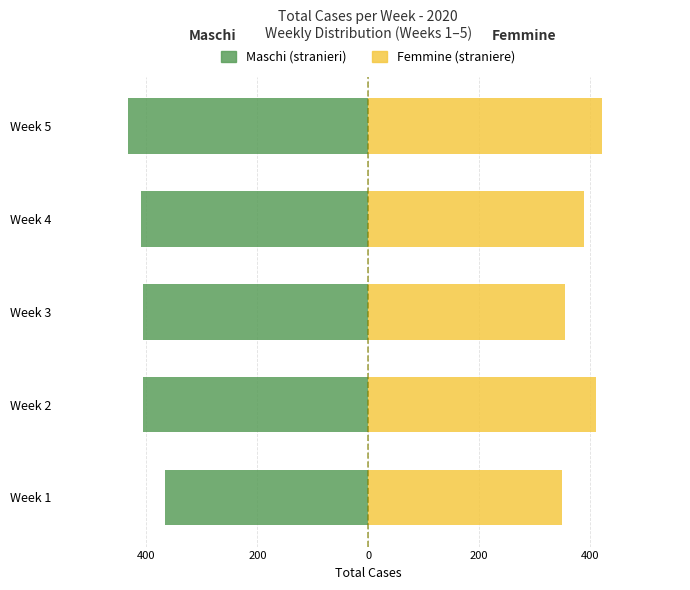

At how many categories does at least one series exceed -162?

5